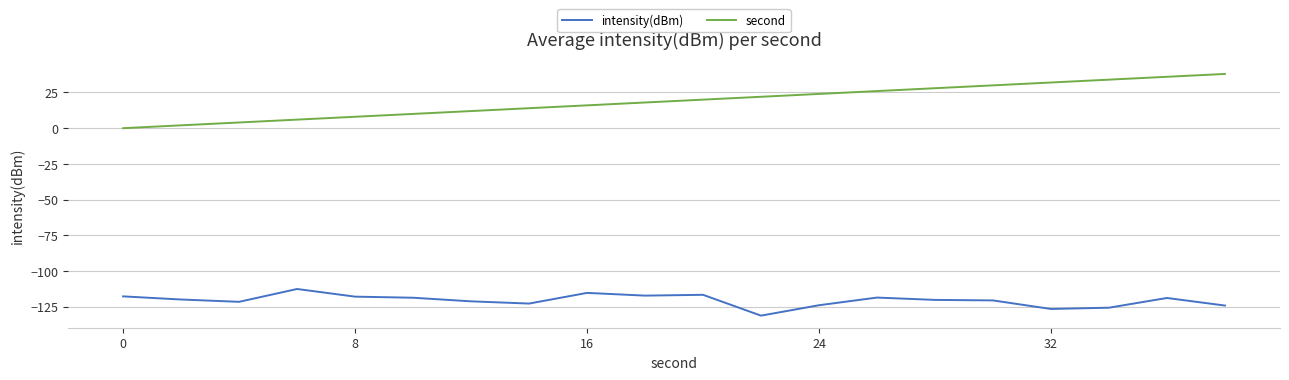

At how many categories does at least one series exceed 33?

3